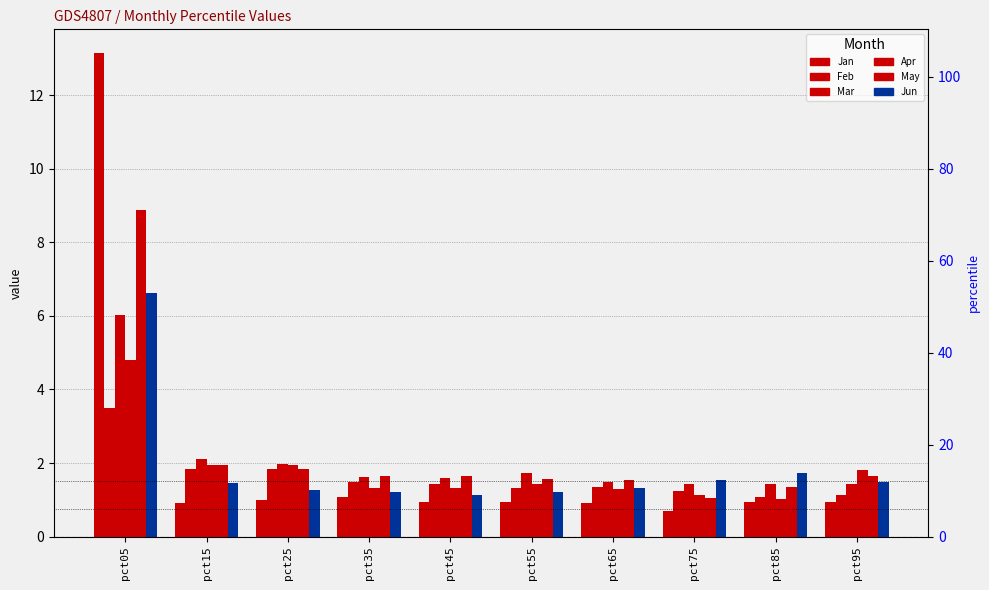

What are all the series names shown in the legend?

Jan, Feb, Mar, Apr, May, Jun